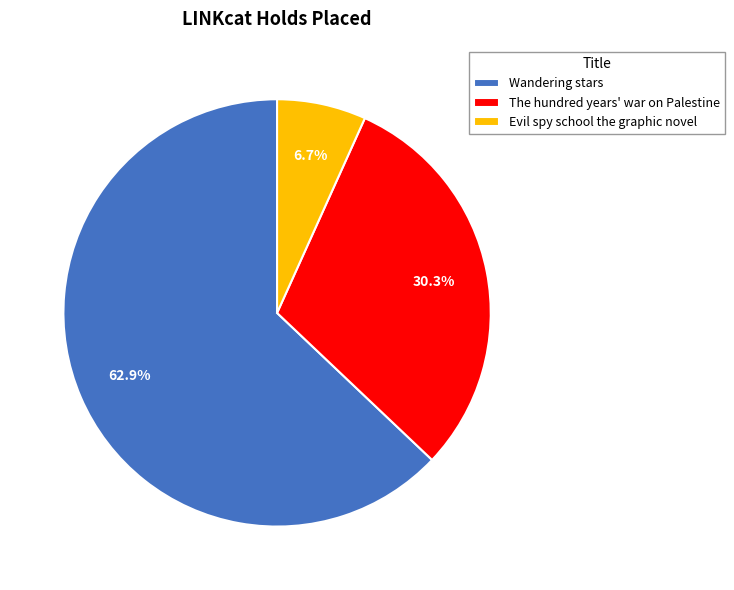

What percentage is the Evil spy school the graphic novel slice, to the nearest percent?

7%